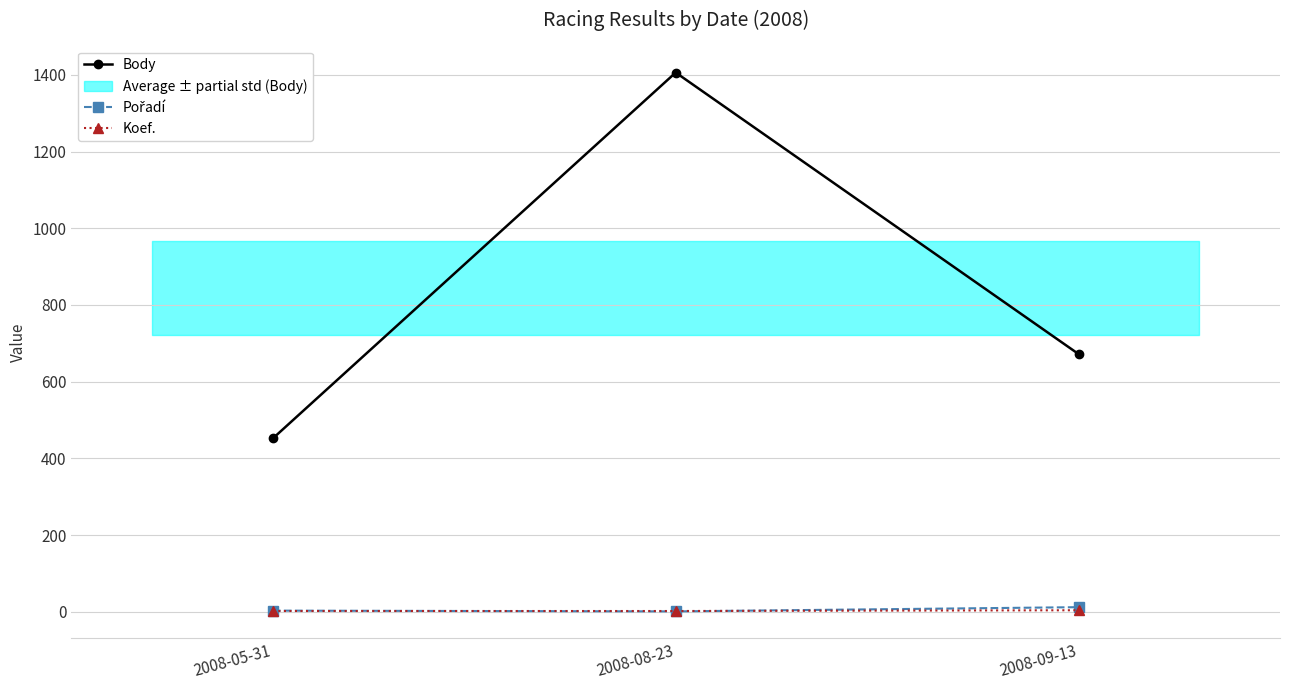

How many lines are shown in the chart?

3